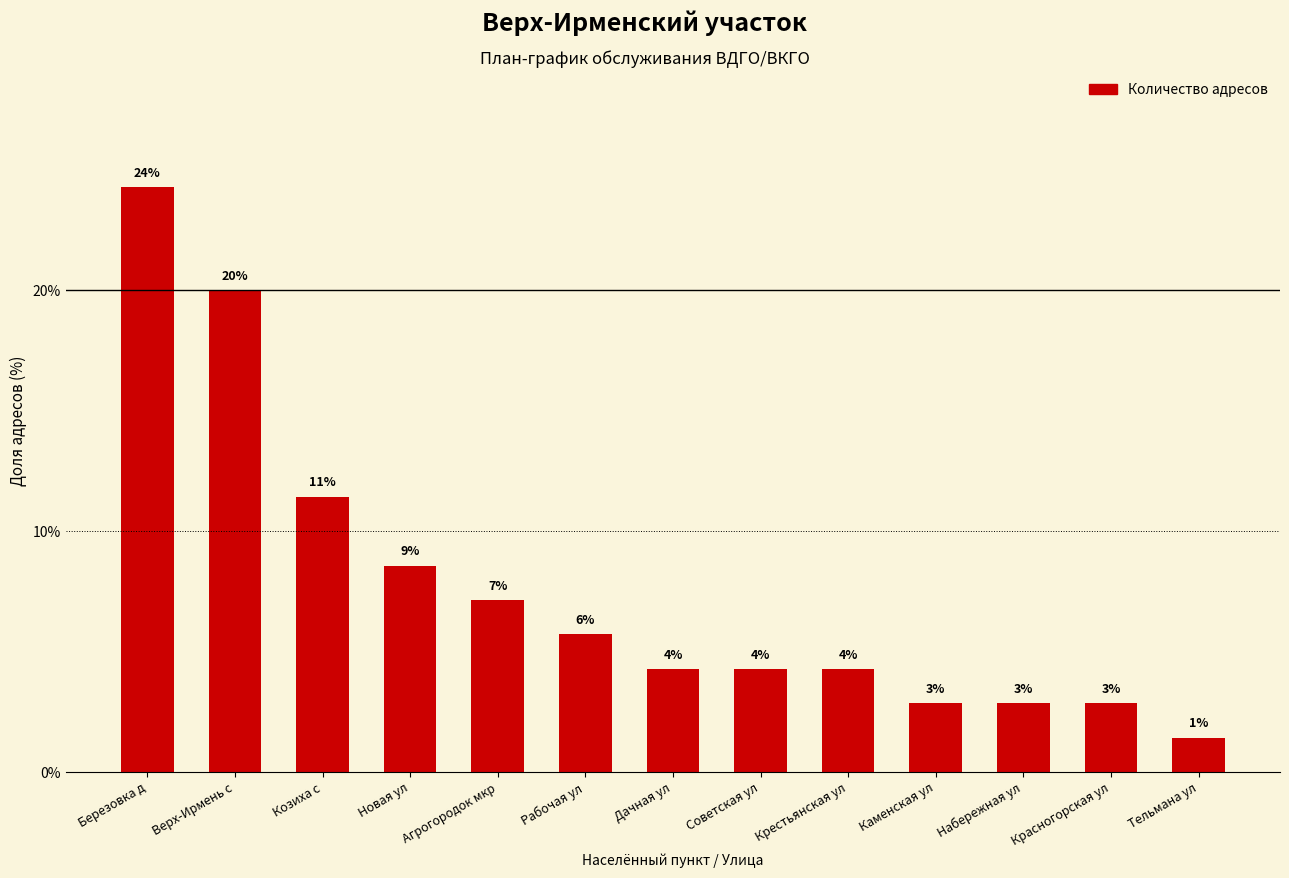

How many bars are there in total?

13